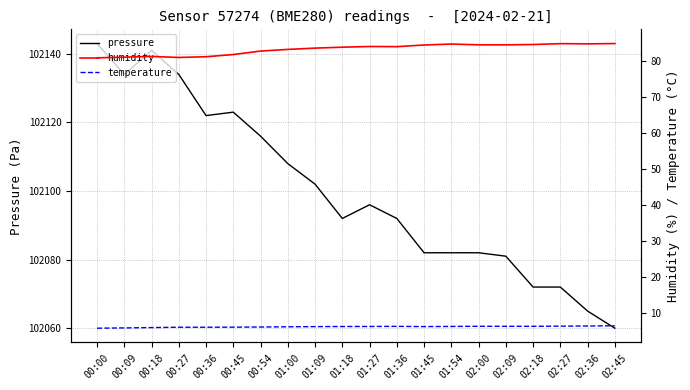

What is the lowest value of the humidity series?

80.8